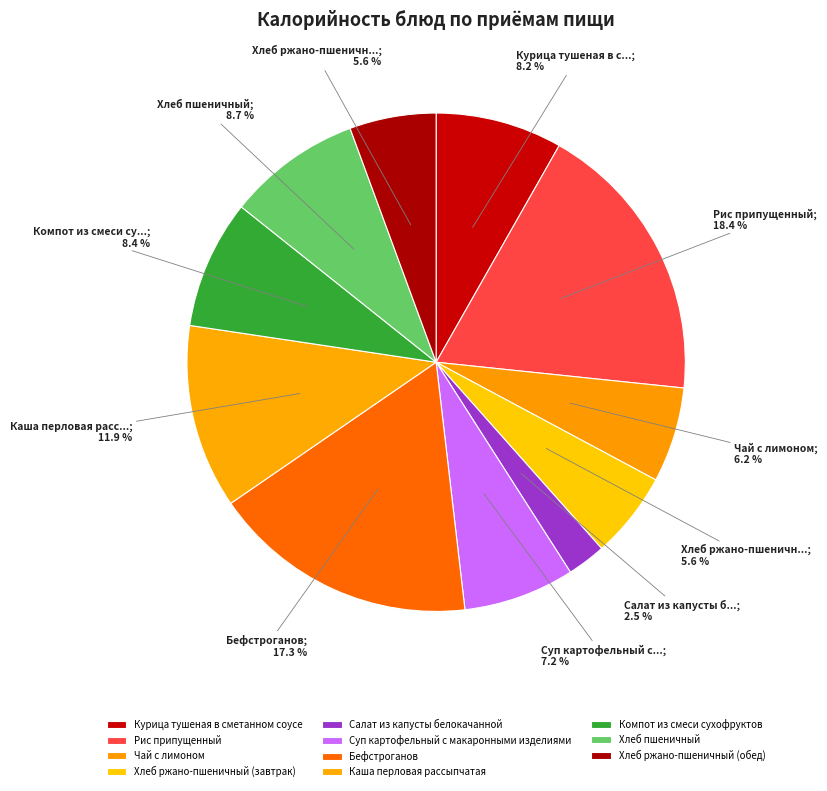

Which category has the biggest portion of the pie?

Рис припущенный